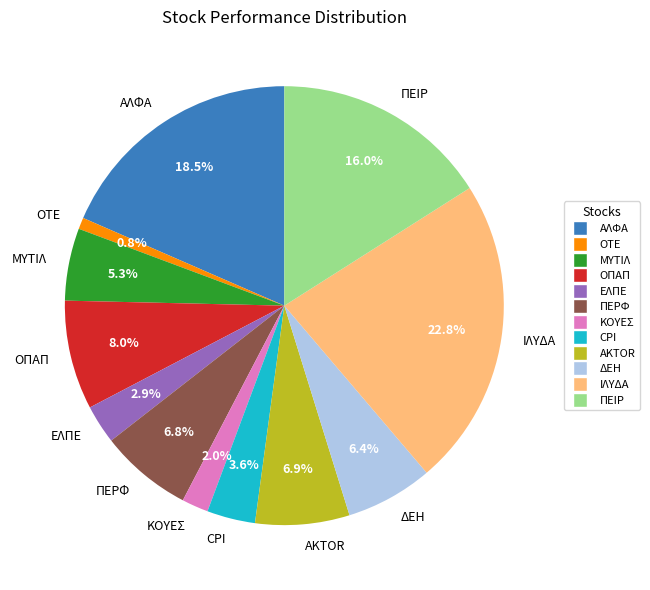

Is it true that ΠΕΡΦ is 19% of the pie?

False